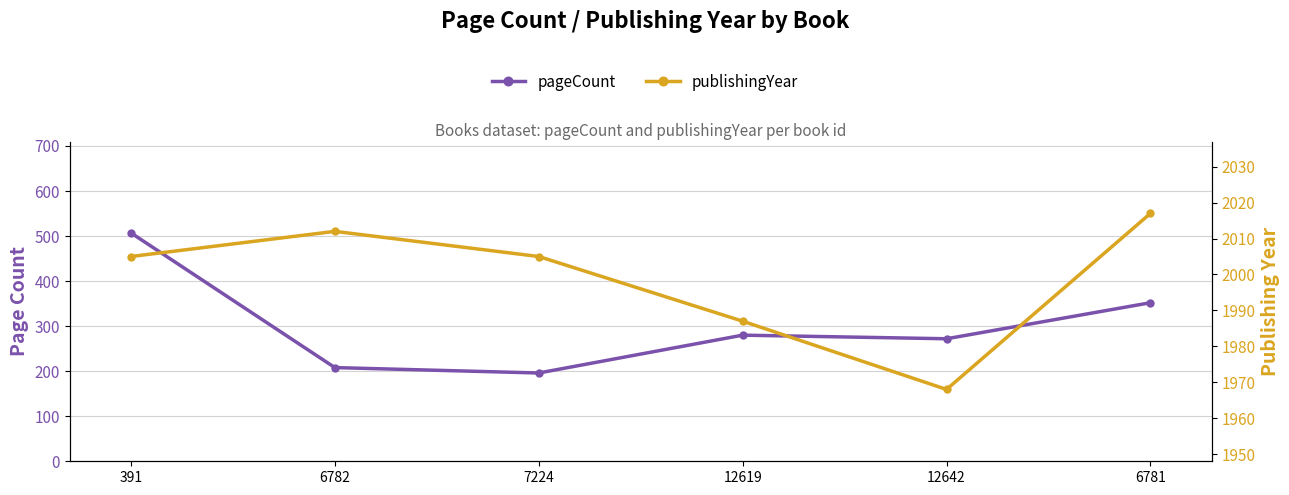

True or false: pageCount and publishingYear cross at least once.

False